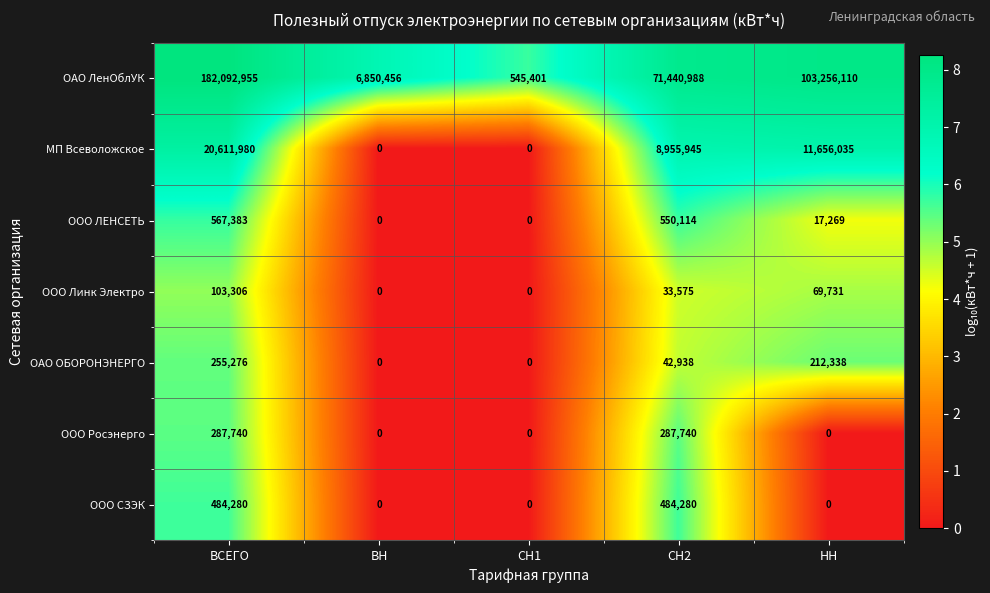

The value of ОАО ЛенОблУК at ВСЕГО is 47373282. True or false?

False